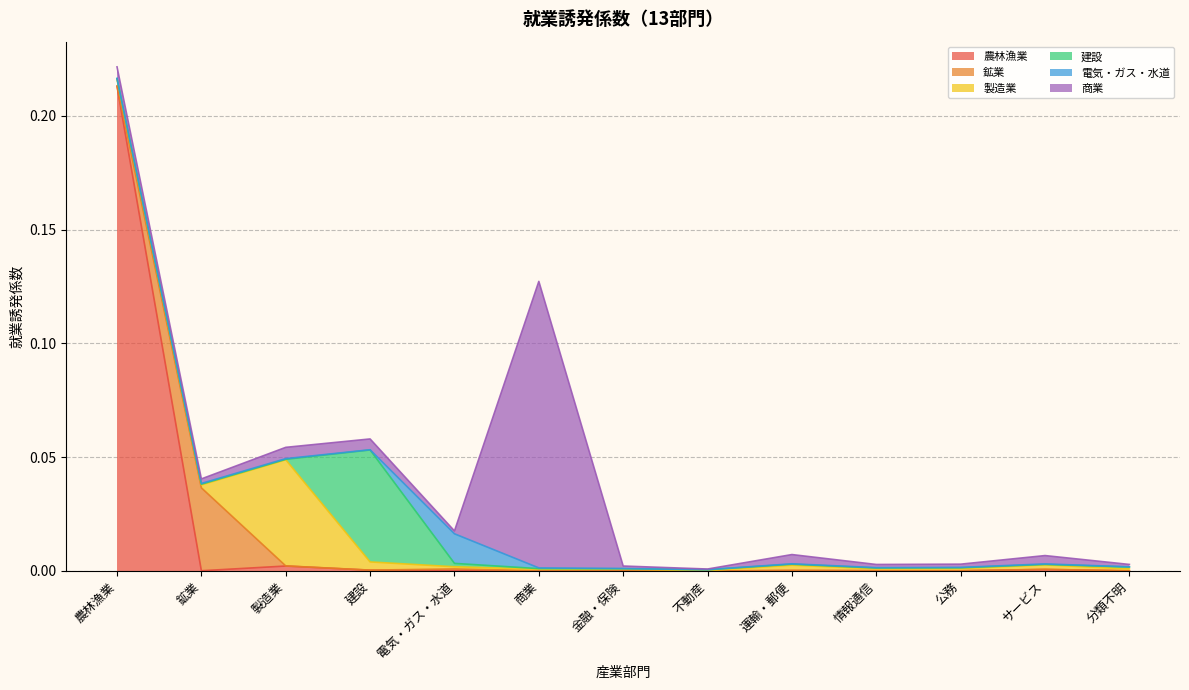

At which category does 商業 reach its first local valley?

鉱業